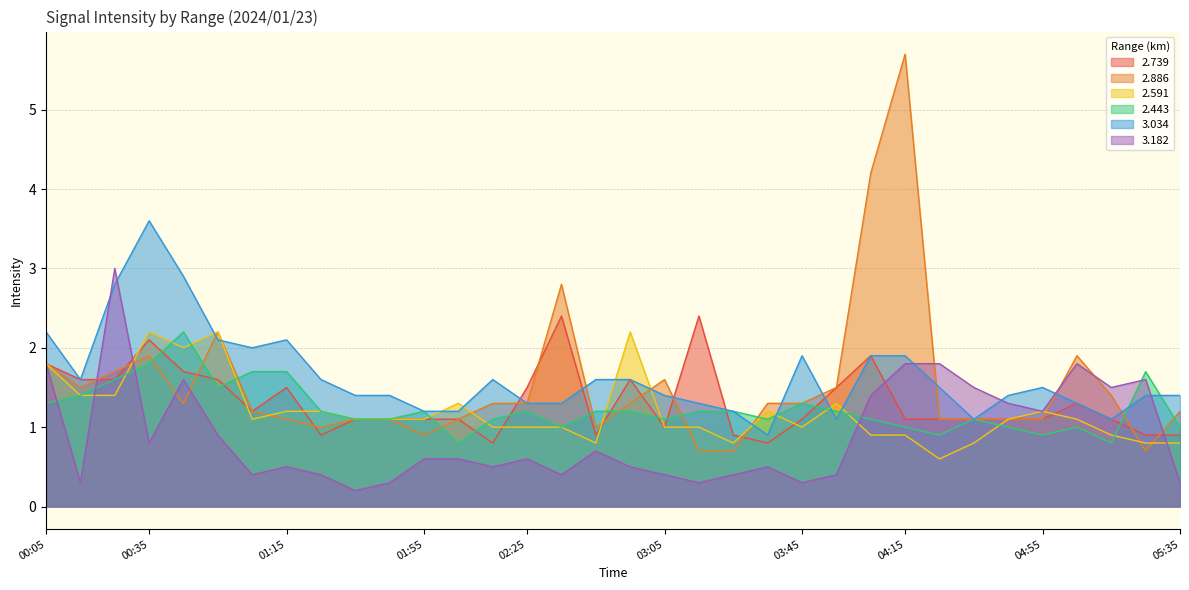

What are all the series names shown in the legend?

2.739, 2.886, 2.591, 2.443, 3.034, 3.182